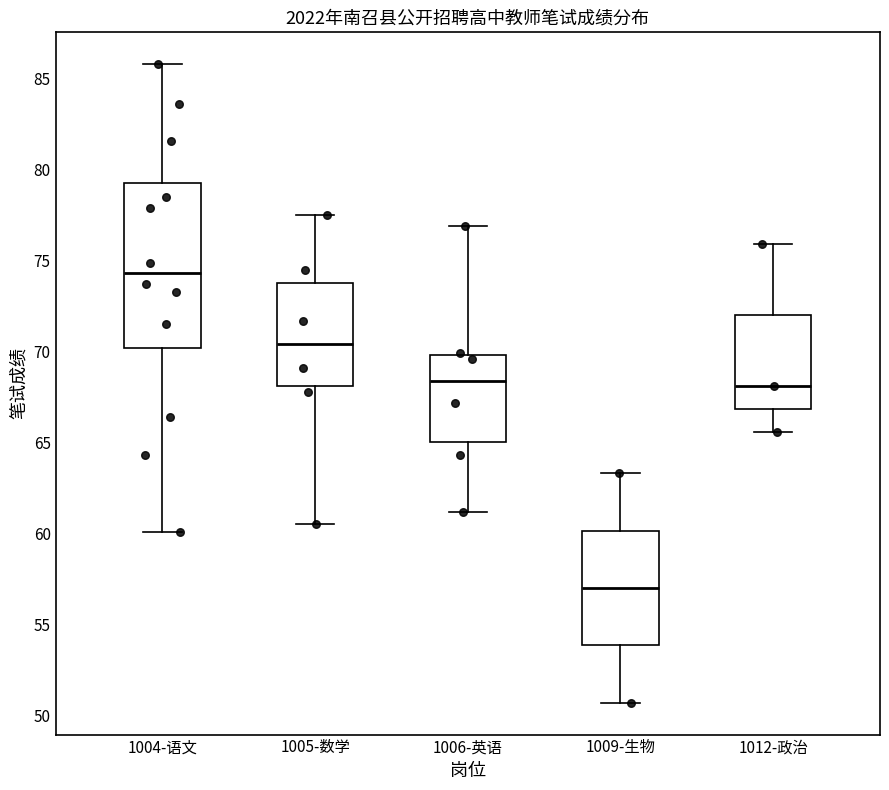

Where does the lower whisker of the box for 1009-生物 end on the y-axis? The values are not printed on the chart, so give them approximately, as read against the axis.

50.5